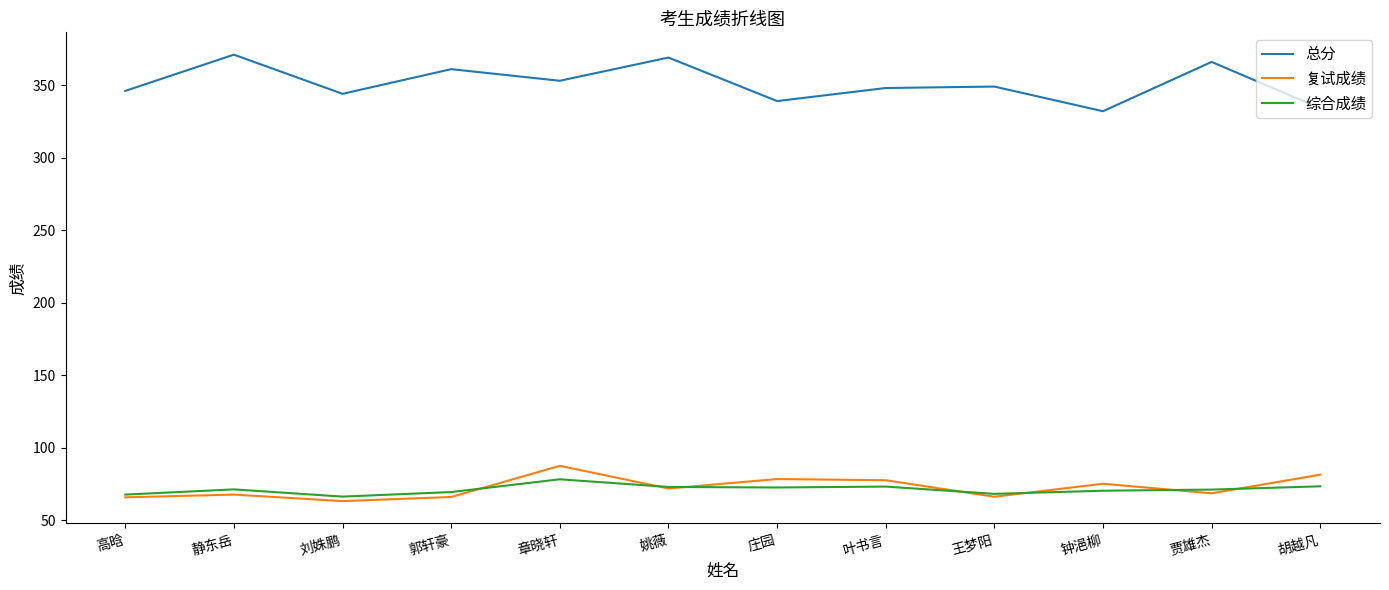

At which label does 总分 first exceed 349?

静东岳